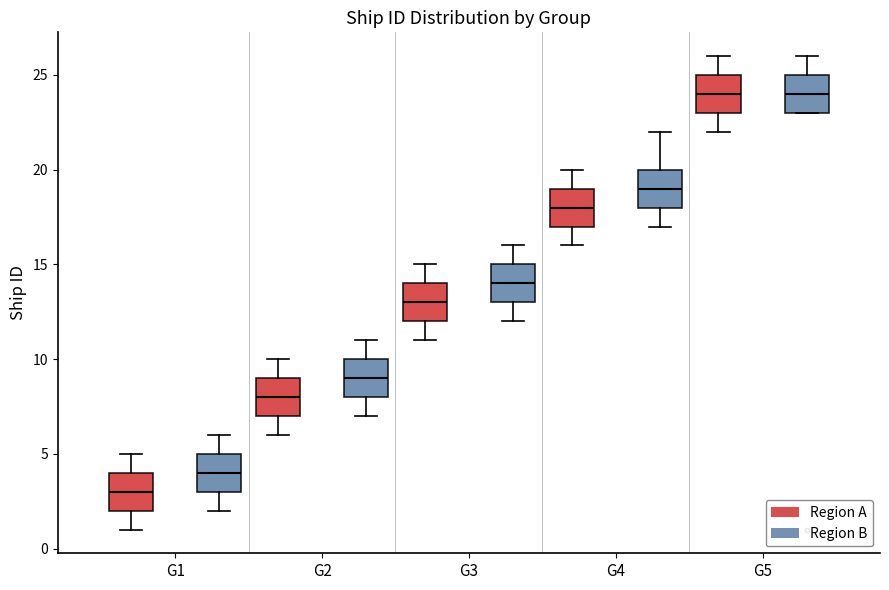

Reading left to right, read every box against the y-axis: the position of its median line, the range the box covers, and the ends of its whiskers. The values are not printed on the chart, so give them approximately, as read against the axis.

G1 (Region A): median 3, box 2 to 4, whiskers 1 to 5
G1 (Region B): median 4, box 3 to 5, whiskers 2 to 6
G2 (Region A): median 8, box 7 to 9, whiskers 6 to 10
G2 (Region B): median 9, box 8 to 10, whiskers 7 to 11
G3 (Region A): median 13, box 12 to 14, whiskers 11 to 15
G3 (Region B): median 14, box 13 to 15, whiskers 12 to 16
G4 (Region A): median 18, box 17 to 19, whiskers 16 to 20
G4 (Region B): median 19, box 18 to 20, whiskers 17 to 22
G5 (Region A): median 24, box 23 to 25, whiskers 22 to 26
G5 (Region B): median 24, box 23 to 25, whiskers 23 to 26